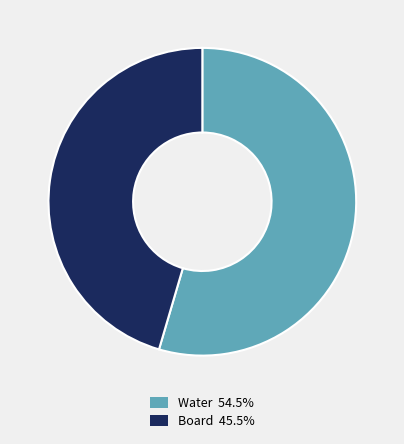

Does any single category account for the majority?

Yes